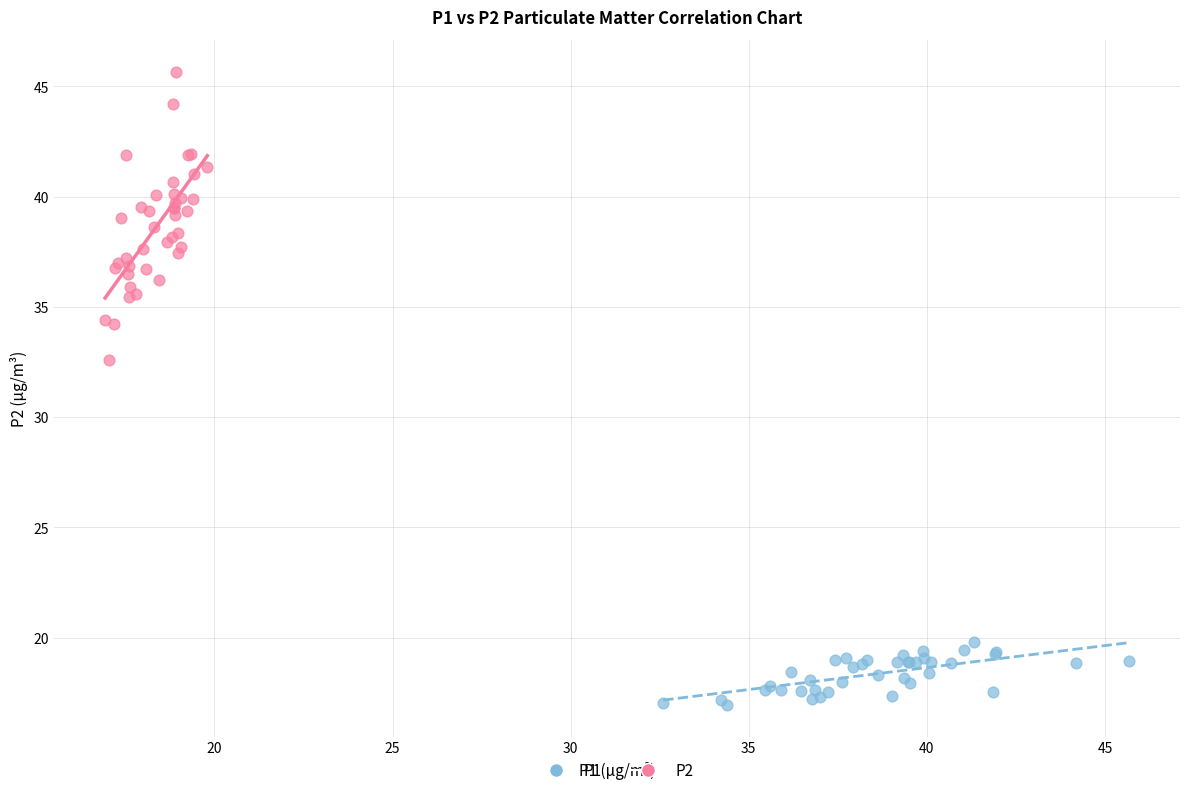

What are all the series names shown in the legend?

P1, P2